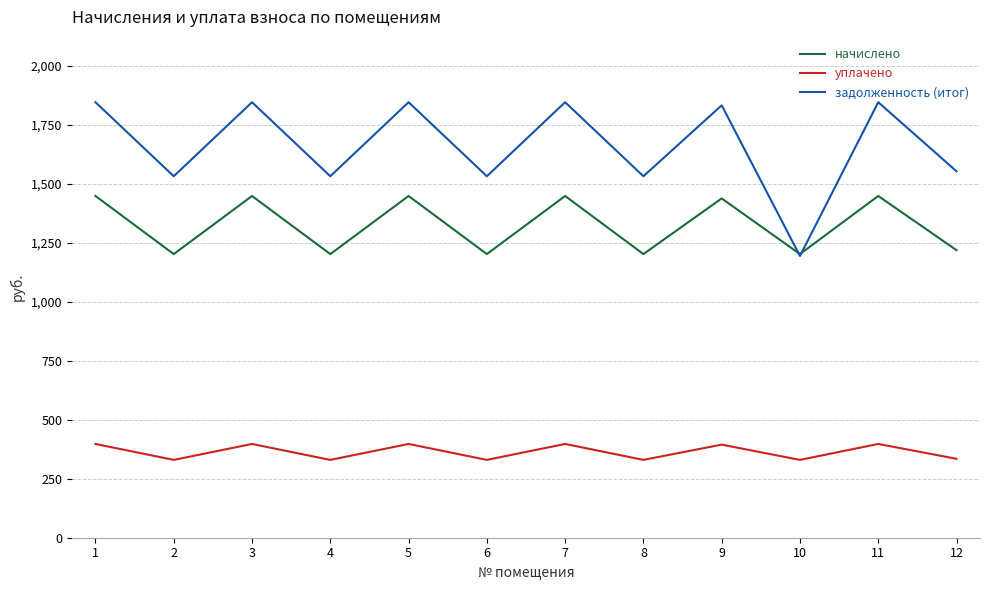

How many interior local peaks does the уплачено series have?

5